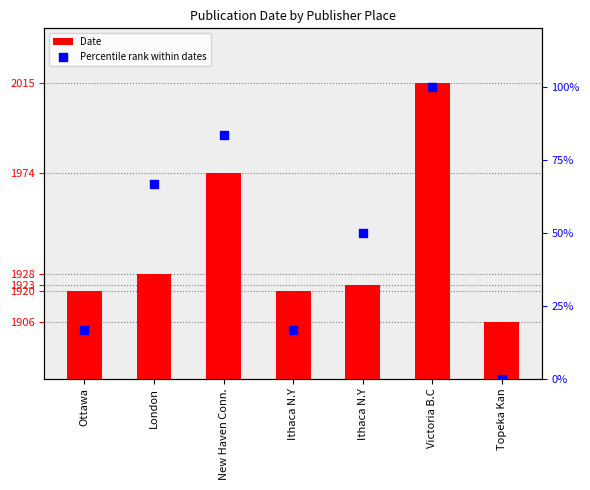

Which series reaches the maximum Y coordinate?

Date